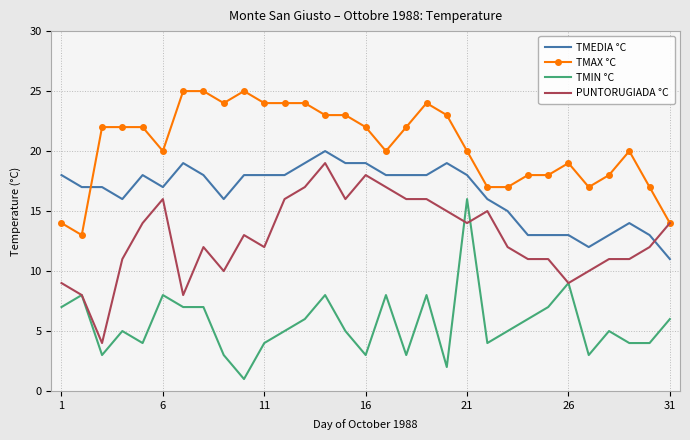

At how many categories does at least one series exceed 9?

31